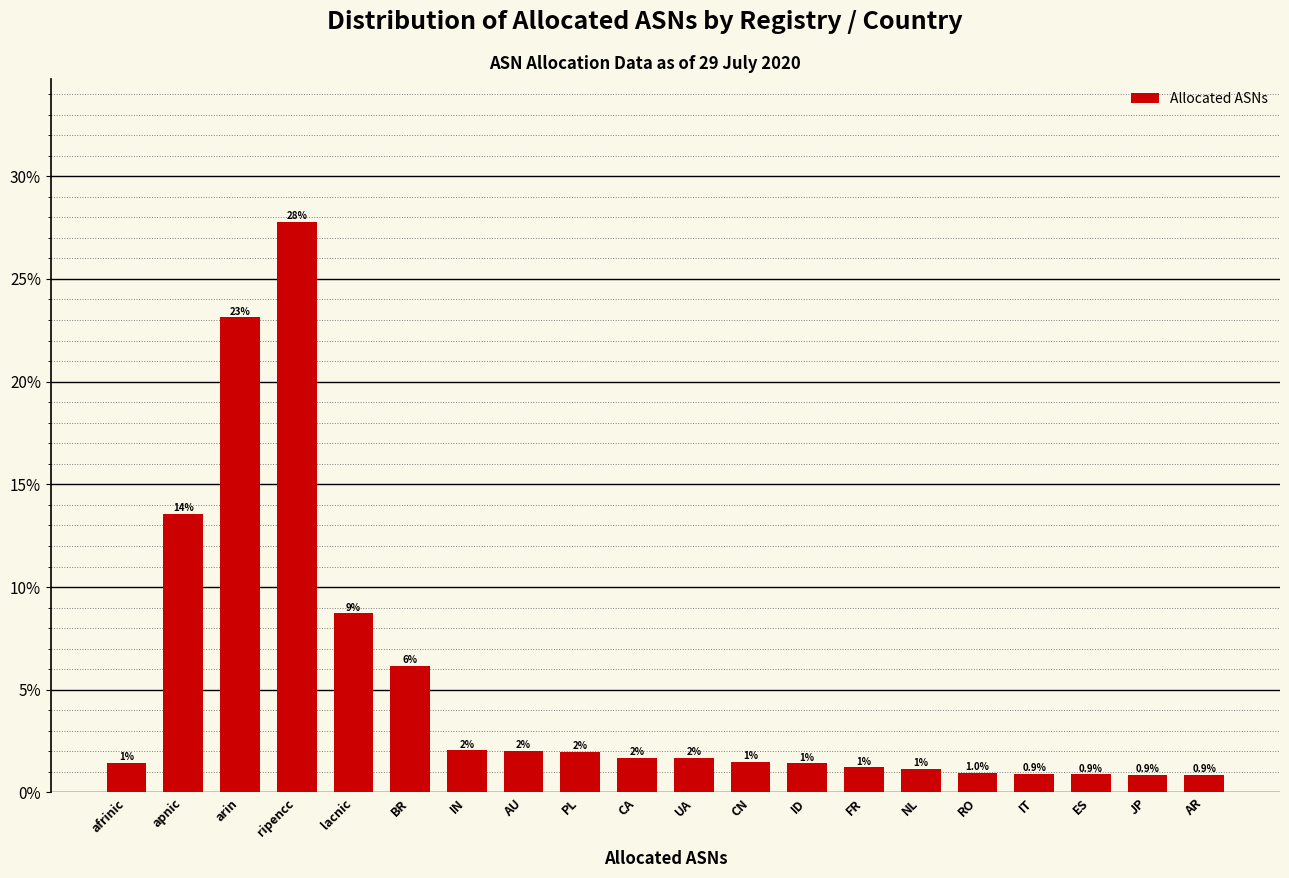

What is the label of the 3rd bar from the left?

arin